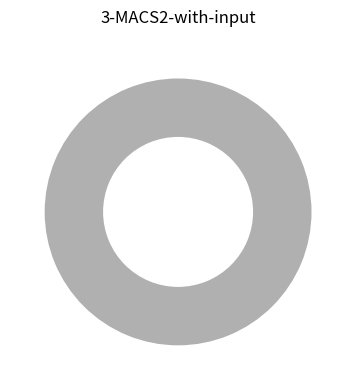

Is Regular the majority of the pie?

Yes